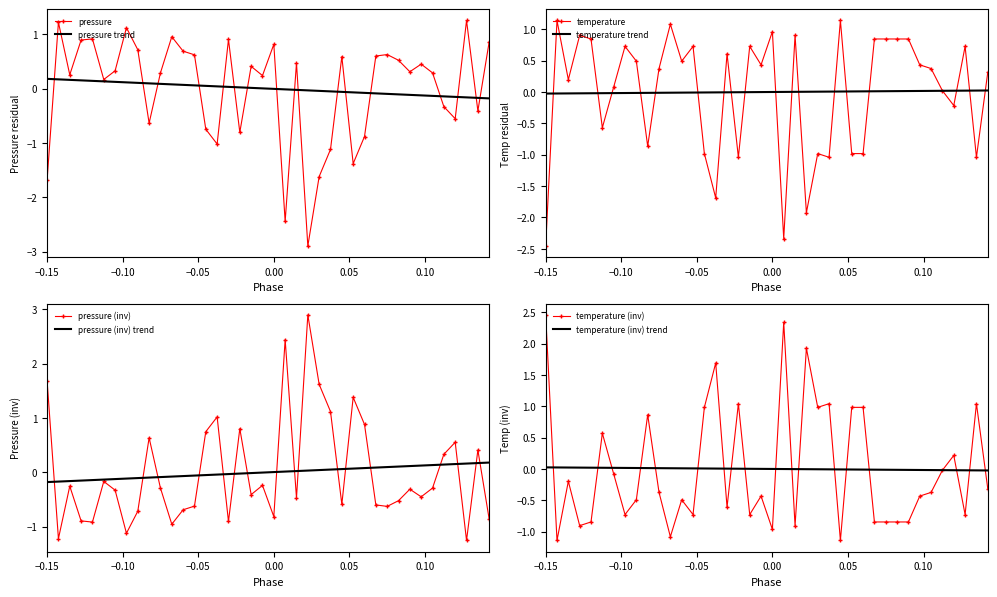

True or false: pressure trend has a value of 0.2 at −0.15.

True